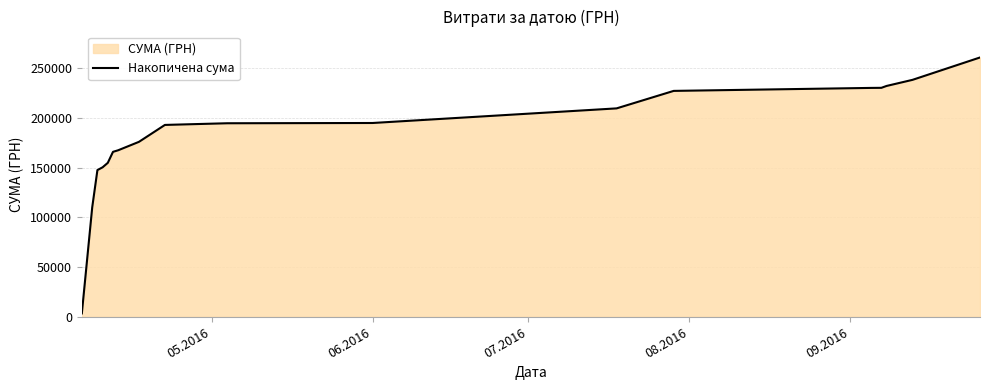

What is the maximum value shown in the chart?

260643.4